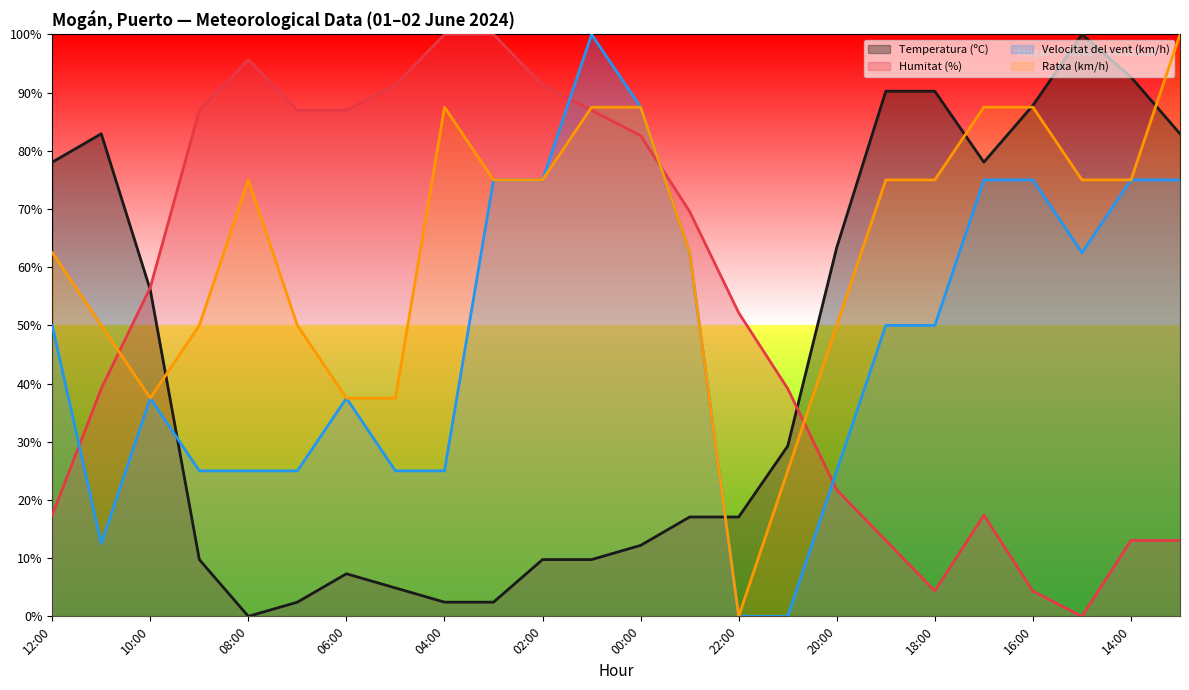

The Velocitat del vent (km/h) series shows 15.5 at 03:00. True or false?

False